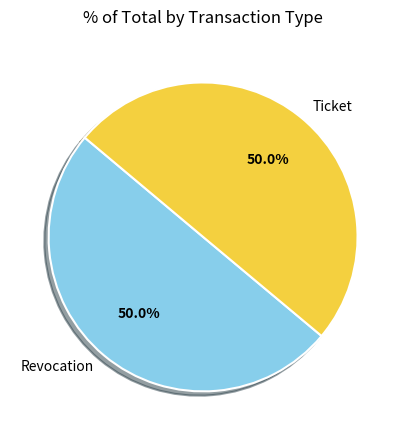

Count the number of slices in the pie.

2